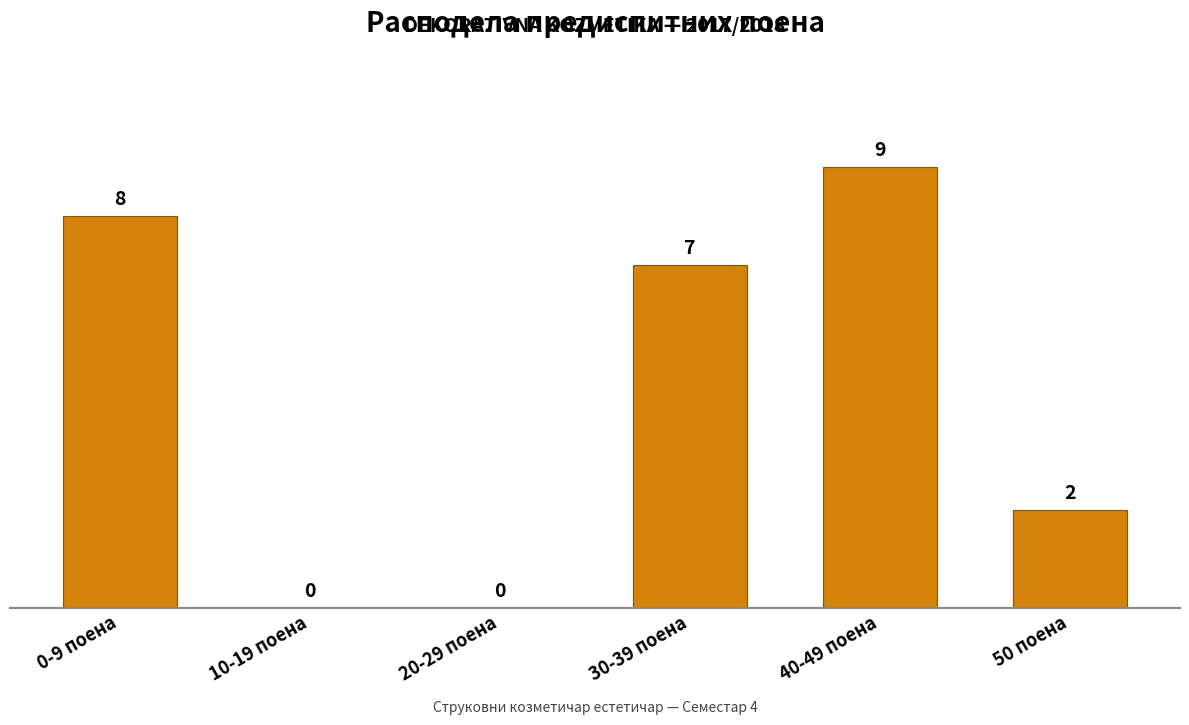

Reading left to right, what are all the values shown in this chart?

0-9 поена=8	10-19 поена=0	20-29 поена=0	30-39 поена=7	40-49 поена=9	50 поена=2